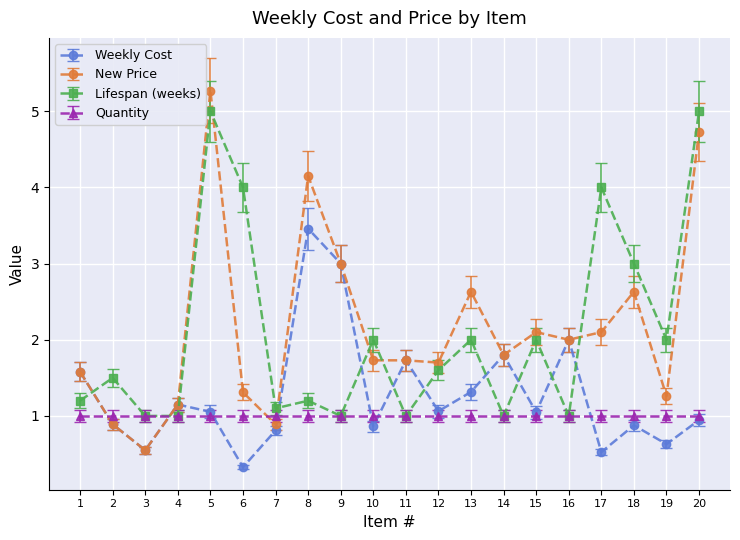

What is the sum of all New Price values?

43.2